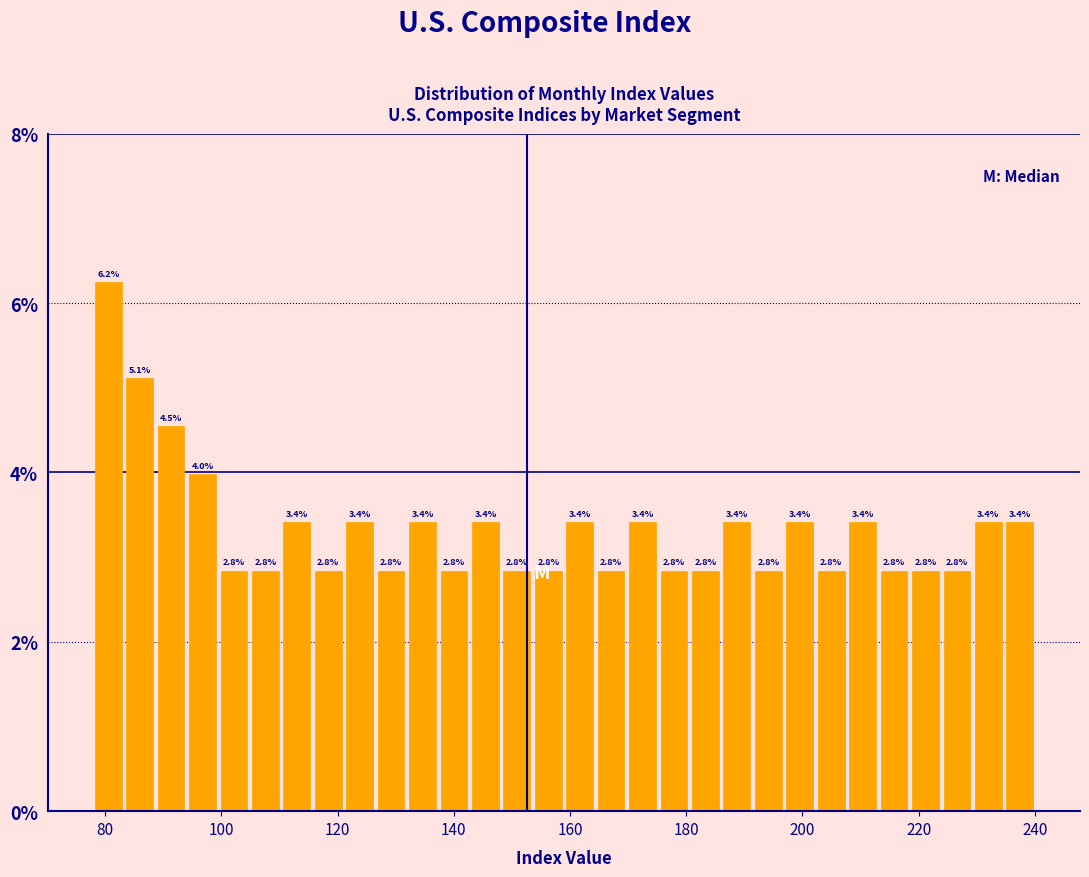

Read against the x-axis, roughly where is the centre of the tallest bar?

80